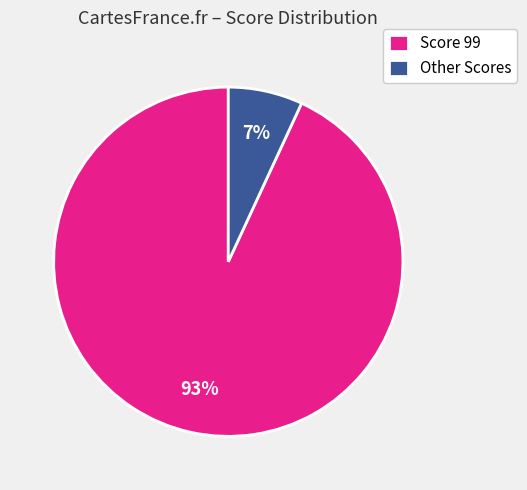

Which category has the smallest portion of the pie?

Other Scores